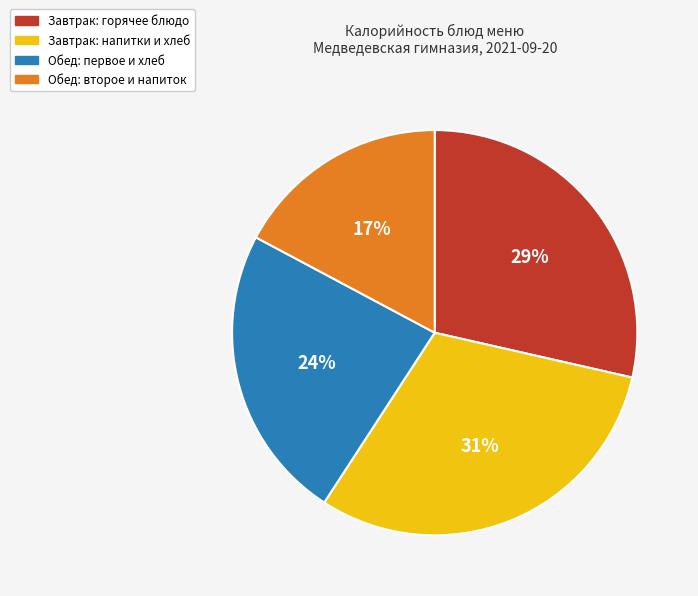

To the nearest percent, what is the average slice percentage?

25%